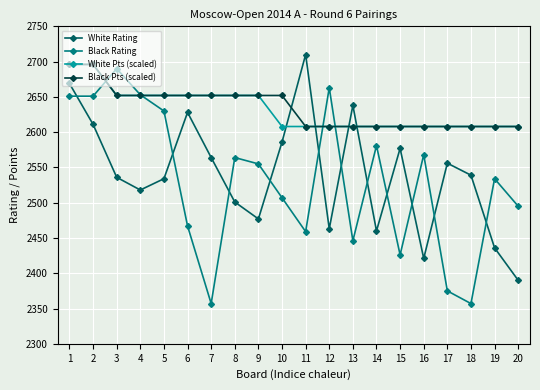

What is the sum of all Black Pts (scaled) values?

52688